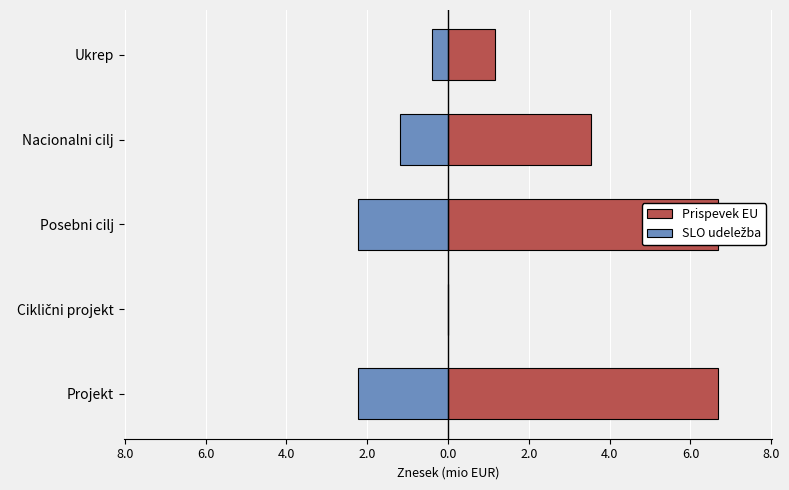

How many values in the Prispevek EU series are below 3?

2